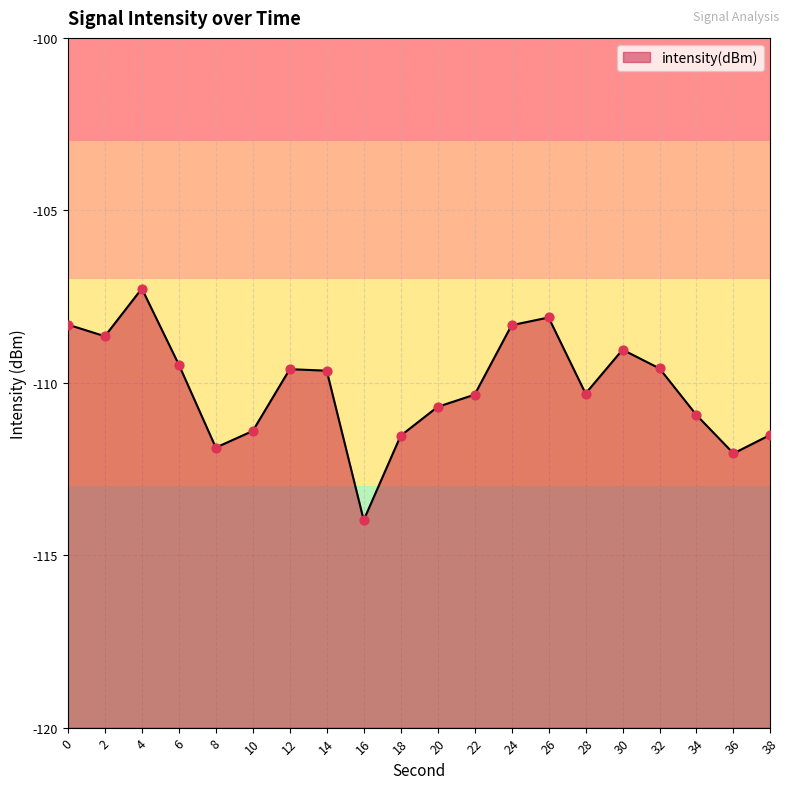

What is the change in value from 8 to 32?

+2.3